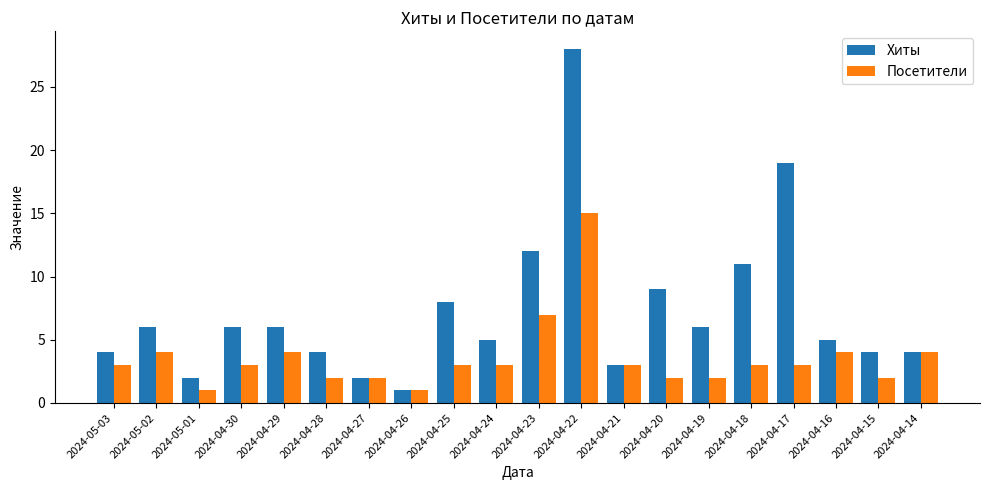

At 2024-04-15, list the series in order from largest to smallest.

Хиты, Посетители